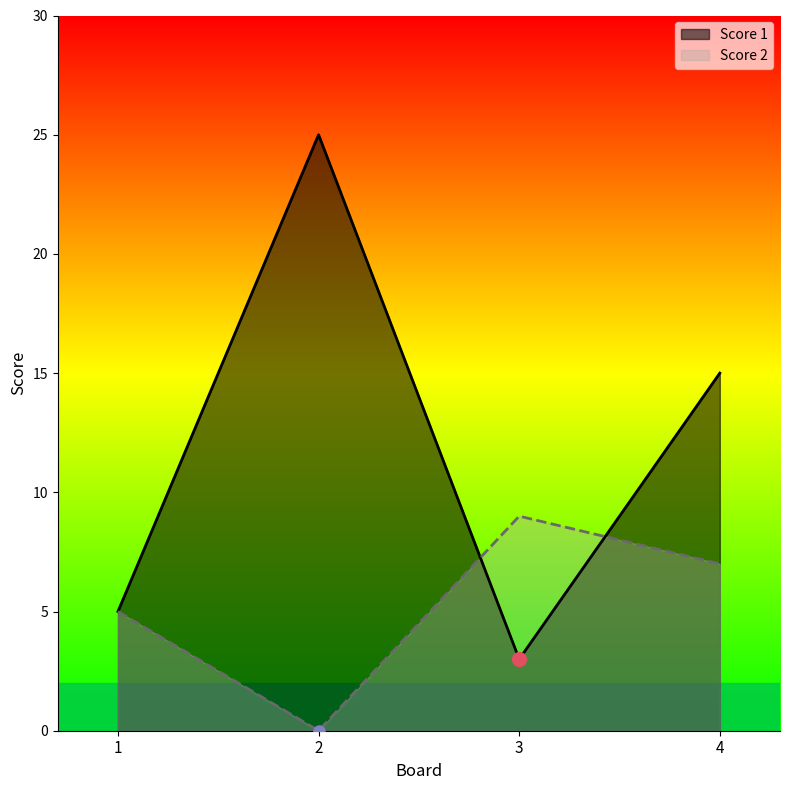

How many intersections are there between Score 1 and Score 2?

2